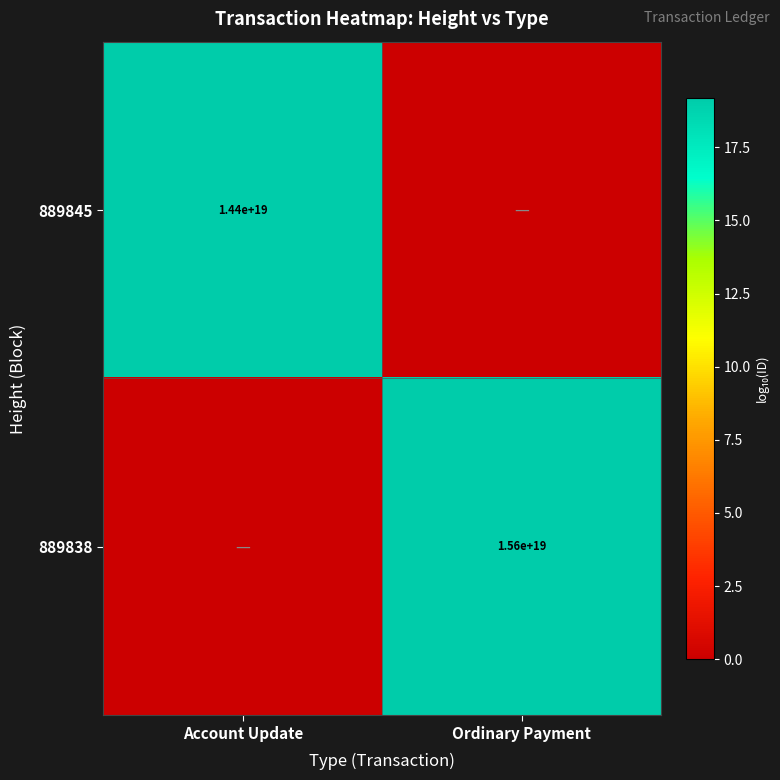

True or false: 889845 has a value of 3499487660860694528 at Account Update.

False